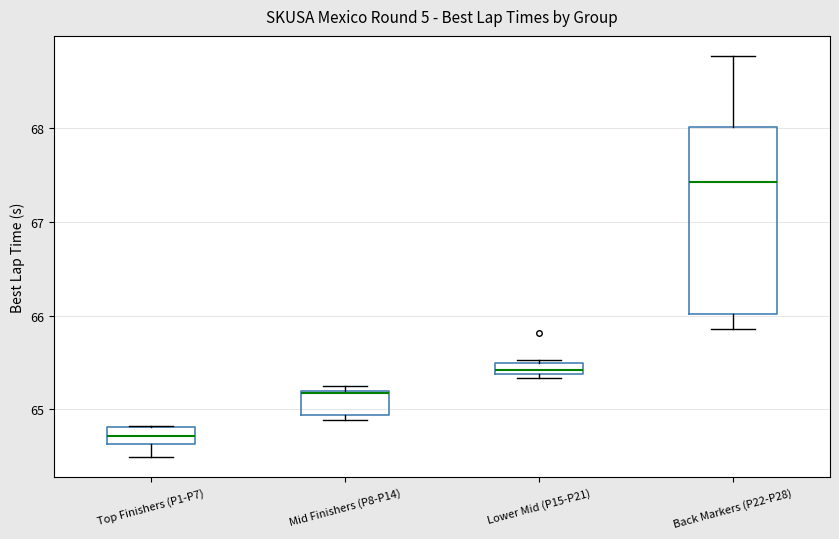

Which box's median line is the lowest?

Top Finishers (P1-P7)